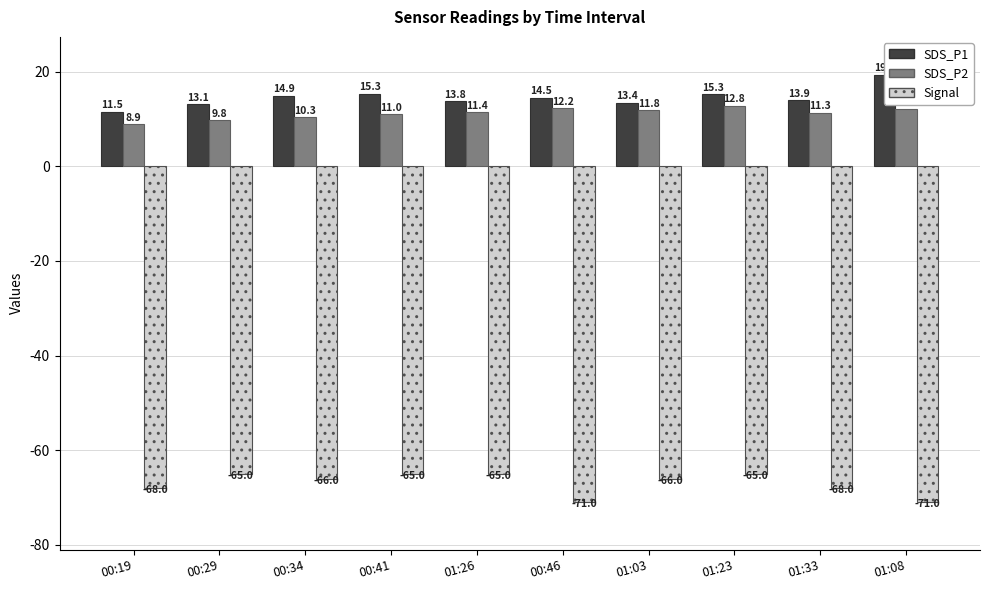

True or false: SDS_P2 has a value of 4.0 at 01:26.

False